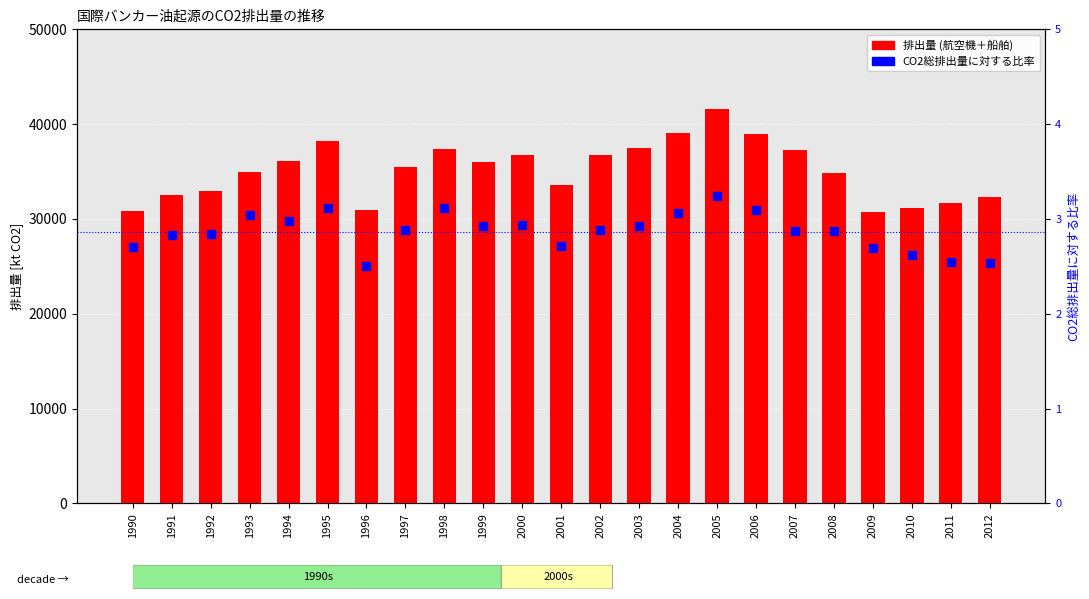

Does the chart contain stacked bars?

No